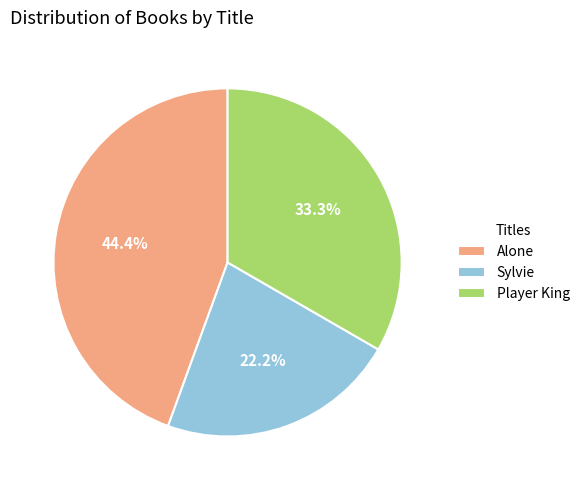

Count the number of slices in the pie.

3